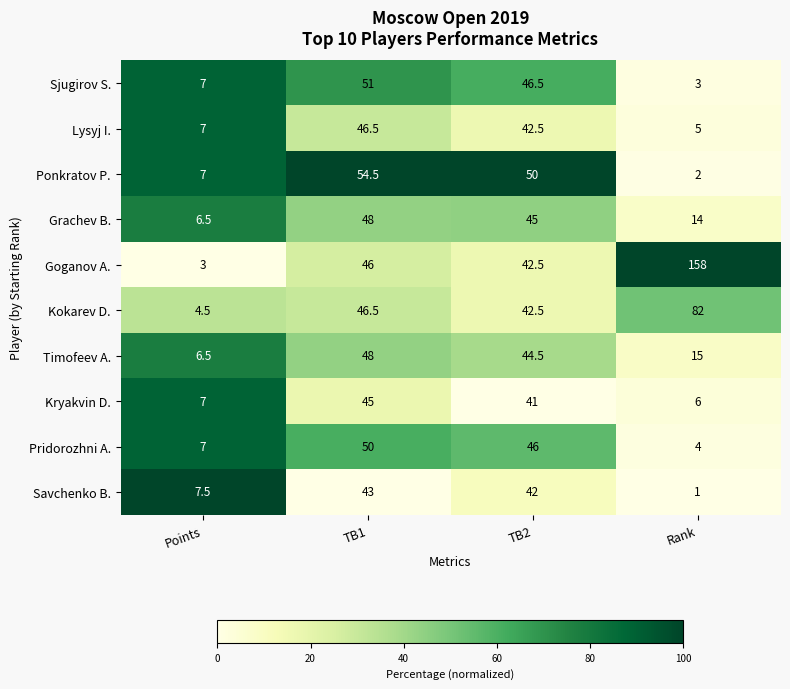

Which category has the lowest value across all series?

Rank